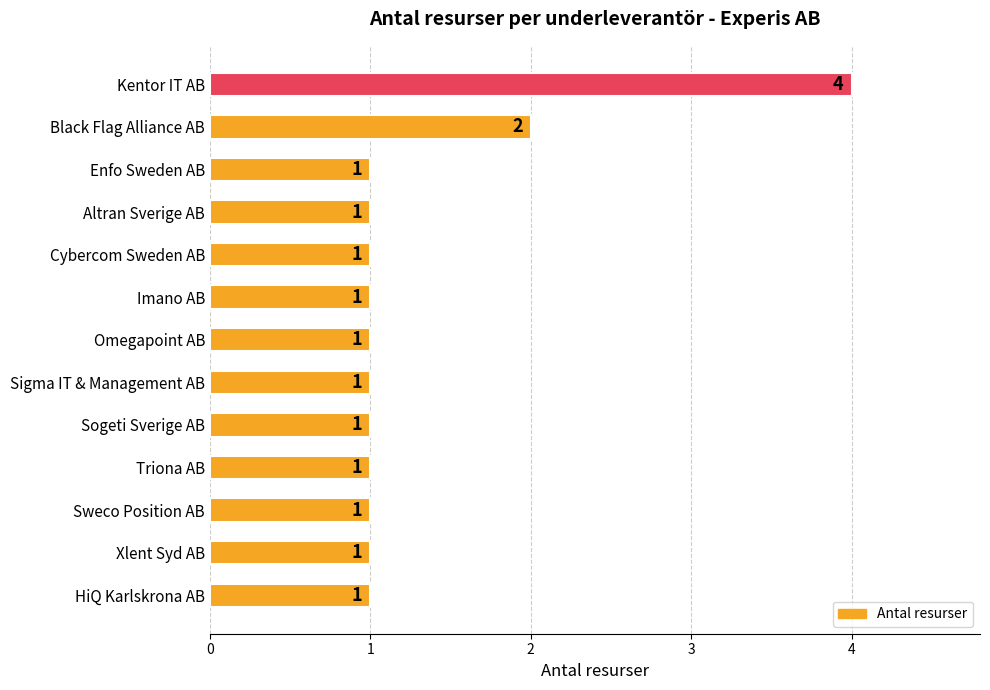

Reading top to bottom, what are all the values shown in this chart?

Kentor IT AB=4	Black Flag Alliance AB=2	Enfo Sweden AB=1	Altran Sverige AB=1	Cybercom Sweden AB=1	Imano AB=1	Omegapoint AB=1	Sigma IT & Management AB=1	Sogeti Sverige AB=1	Triona AB=1	Sweco Position AB=1	Xlent Syd AB=1	HiQ Karlskrona AB=1